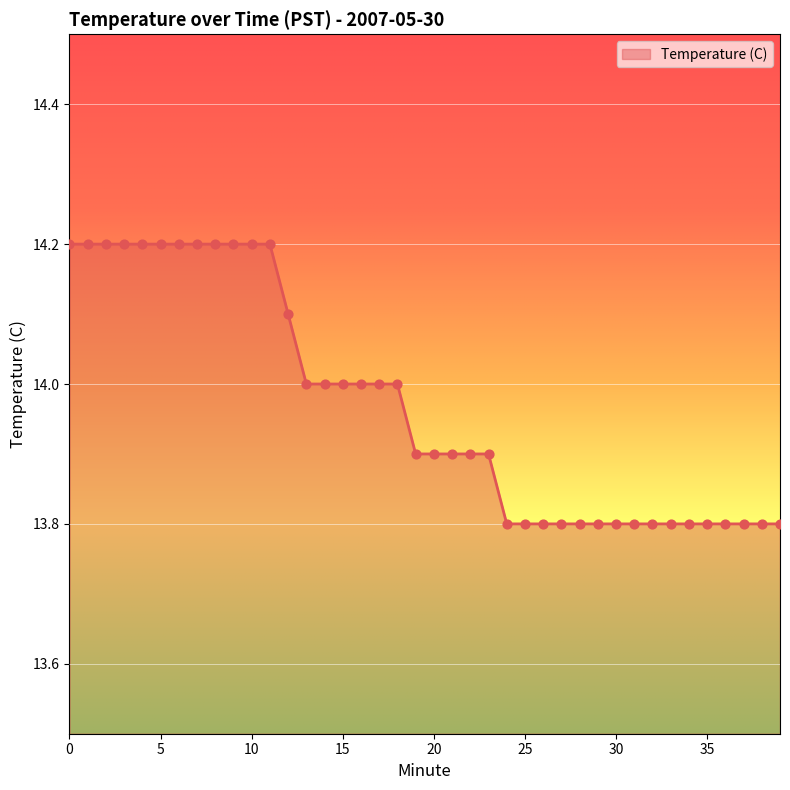

What is the greatest value displayed?

14.2